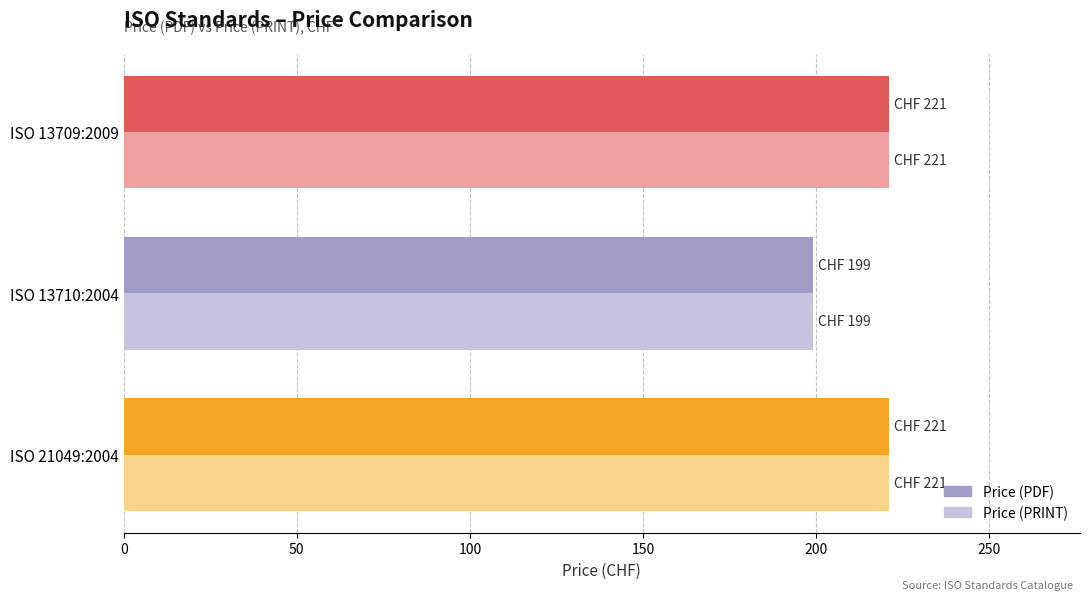

Which category has the lowest value in the Price (PRINT) series?

ISO 13710:2004